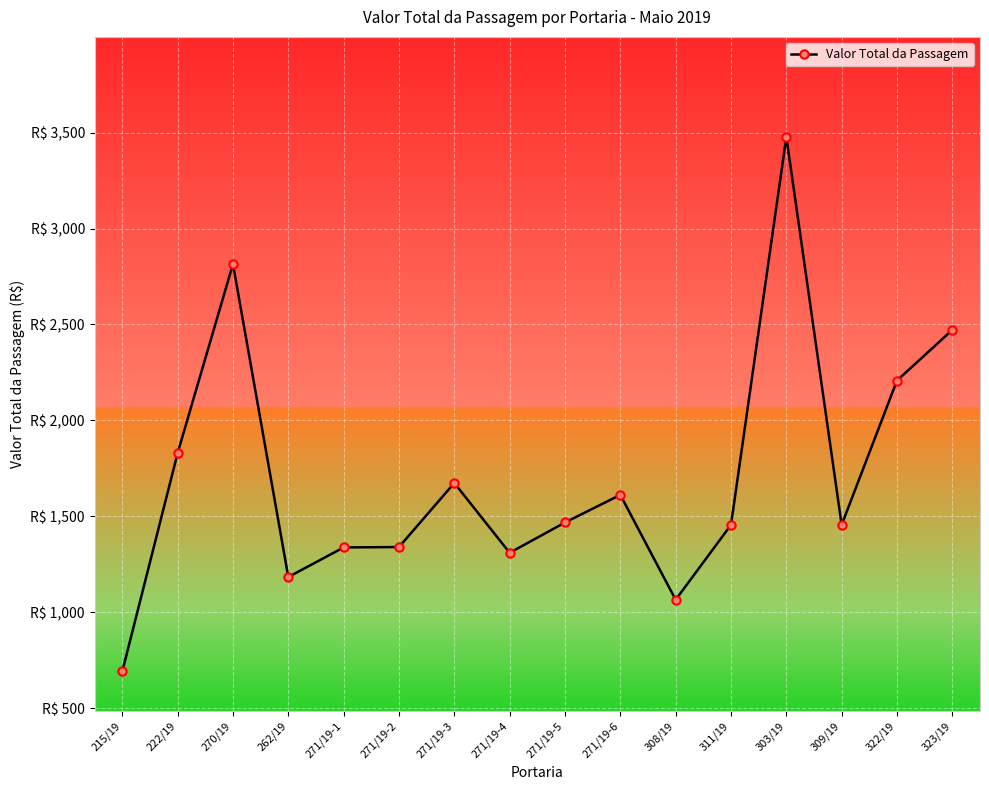

What is the approximate value at 271/19-2?

1339.6